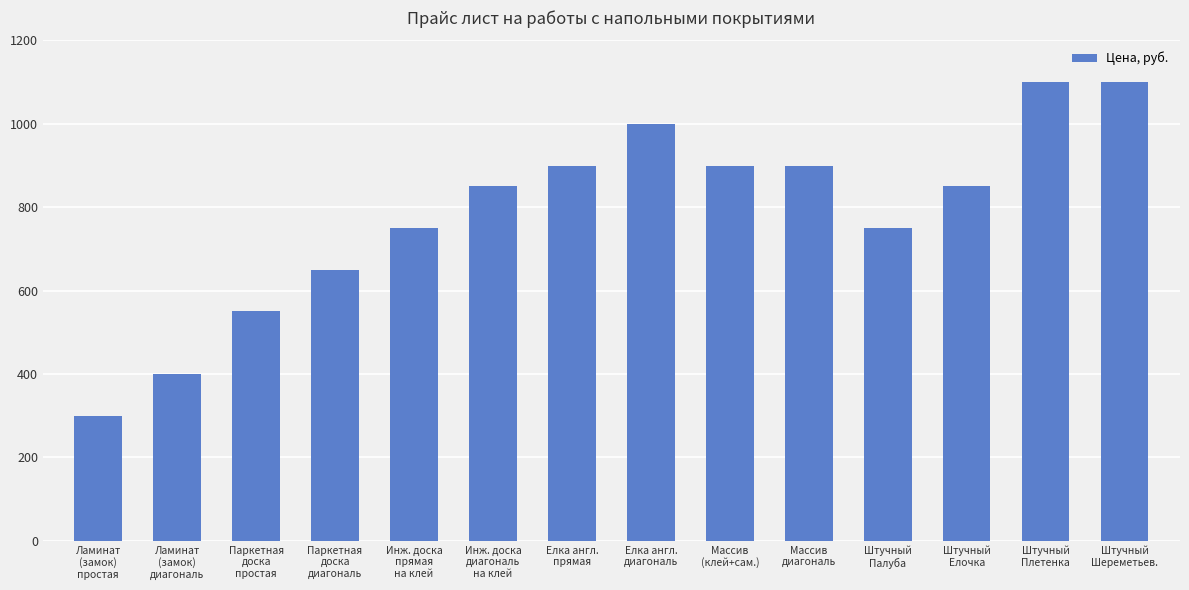

What is the minimum value shown in the chart?

300